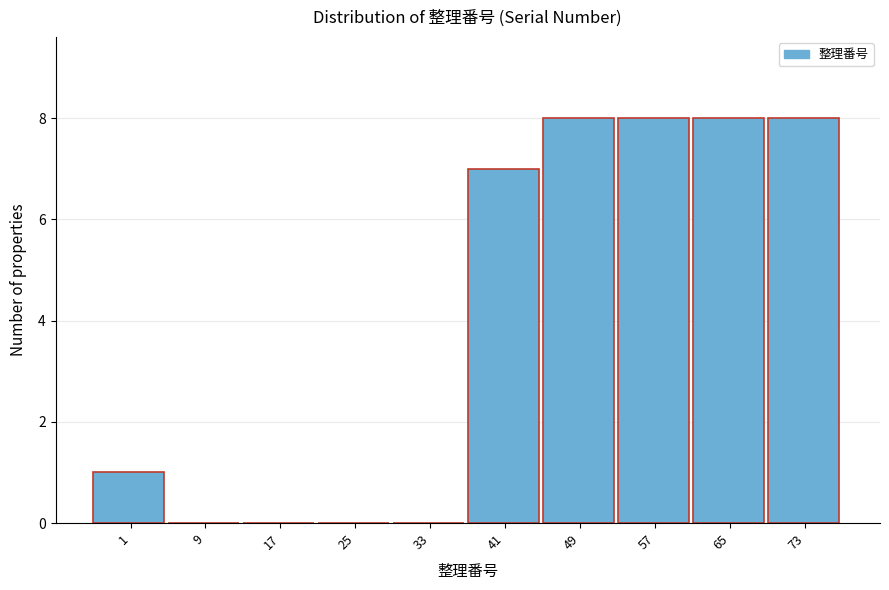

Reading right to left, transcribe all the data shown in this chart.

73=8	65=8	57=8	49=8	41=7	33=0	25=0	17=0	9=0	1=1